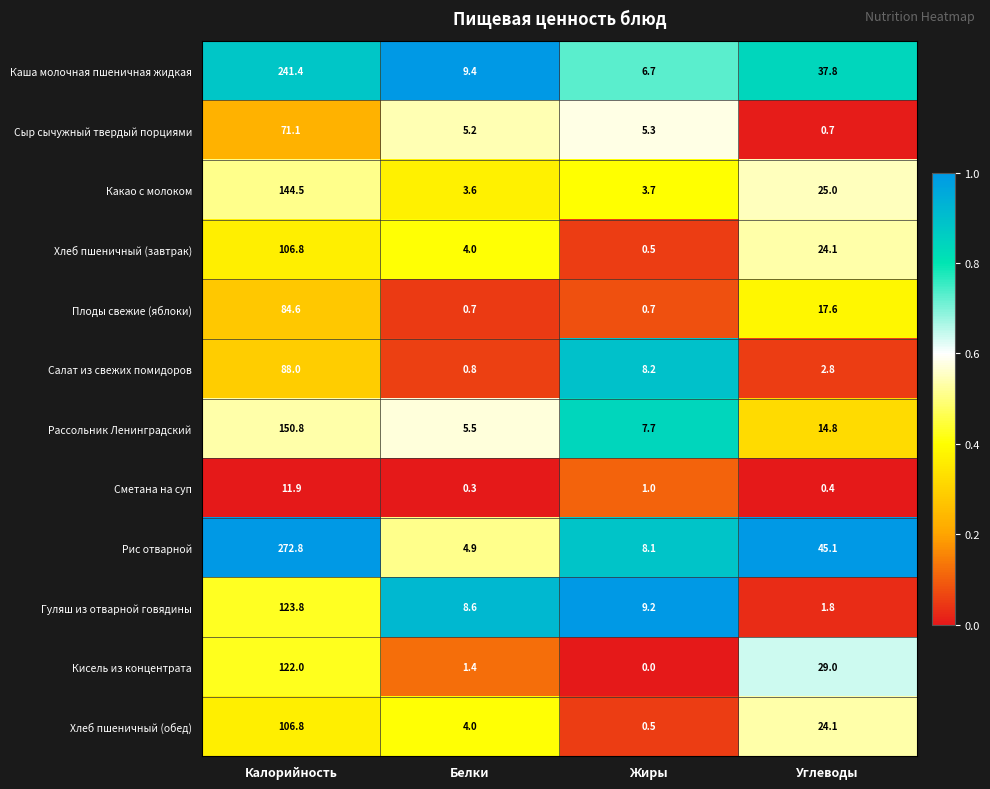

What is the difference between the second highest and second lowest values in the Салат из свежих помидоров series?

5.4